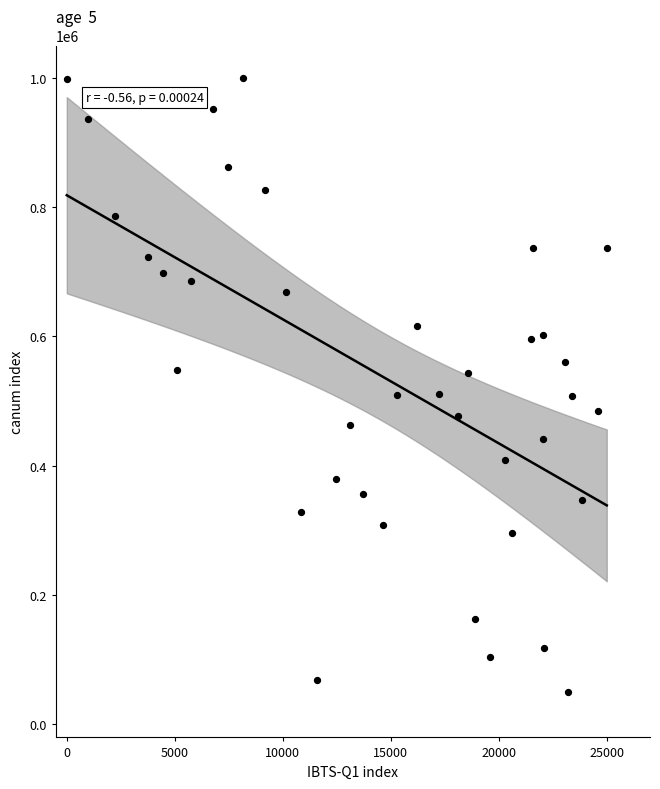

What is the range of X values (max minus min)?

25000.0